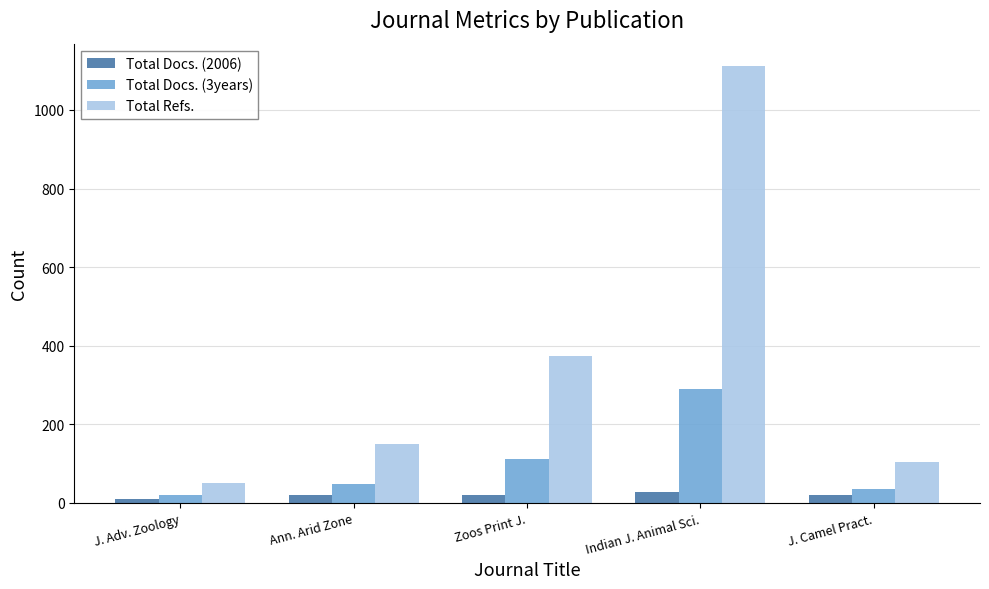

What is the value of the Total Refs. bar at the 1st from the left?

50